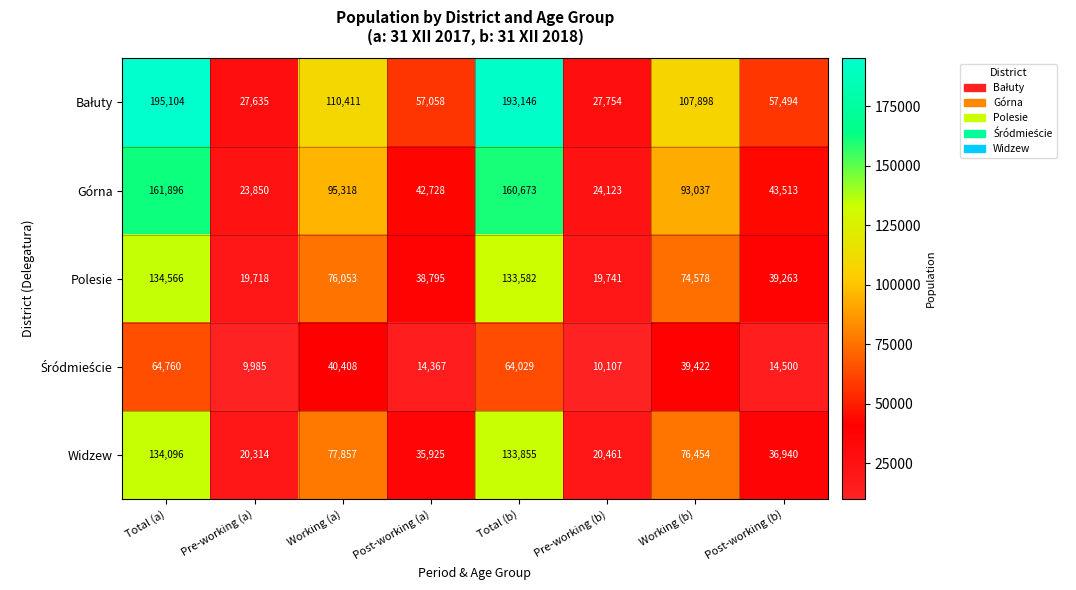

What is the total value across all series at Total (b)?

685285